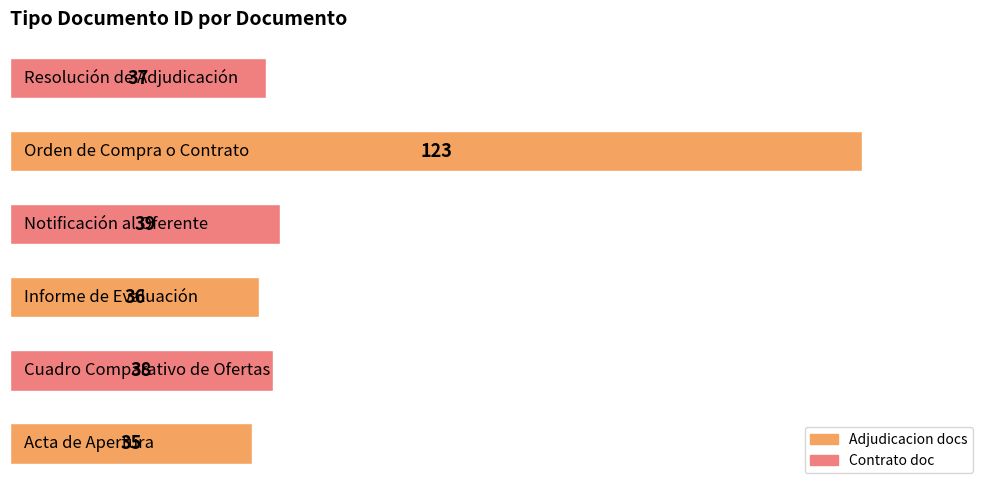

What is the difference between the maximum and minimum values?

88